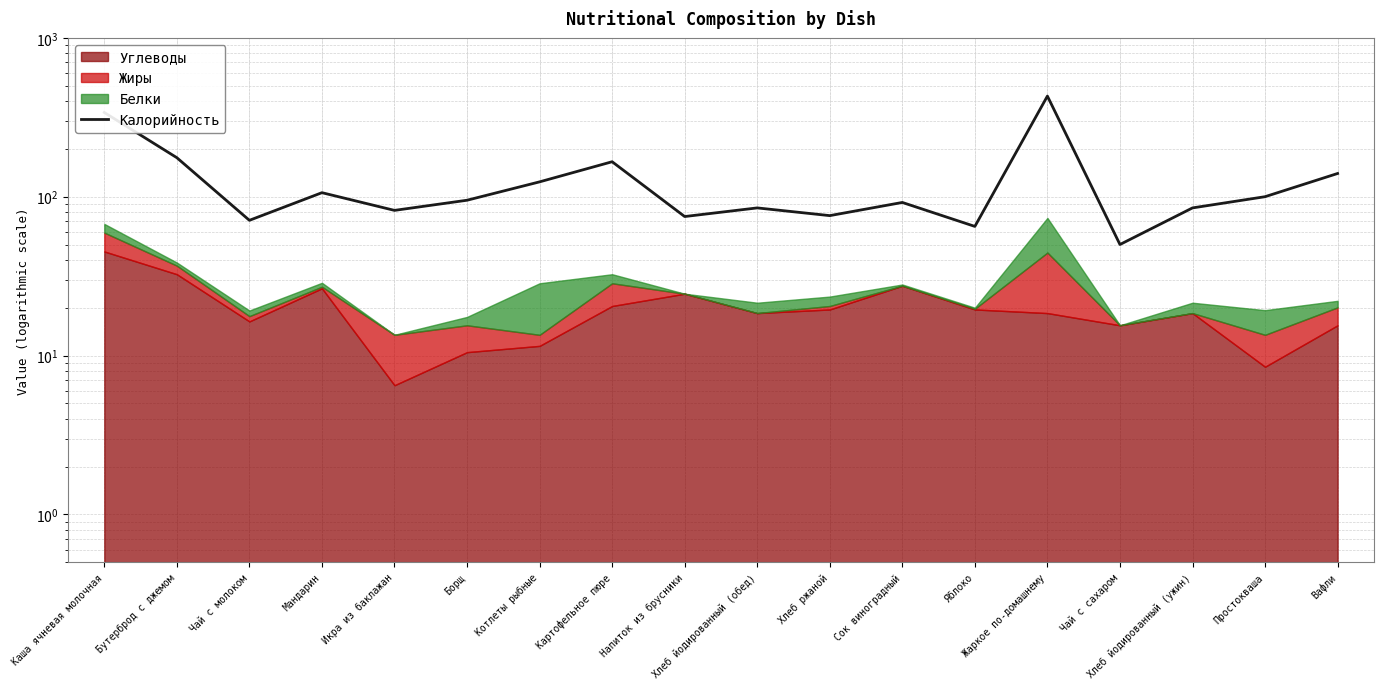

How many values exceed 95?

8